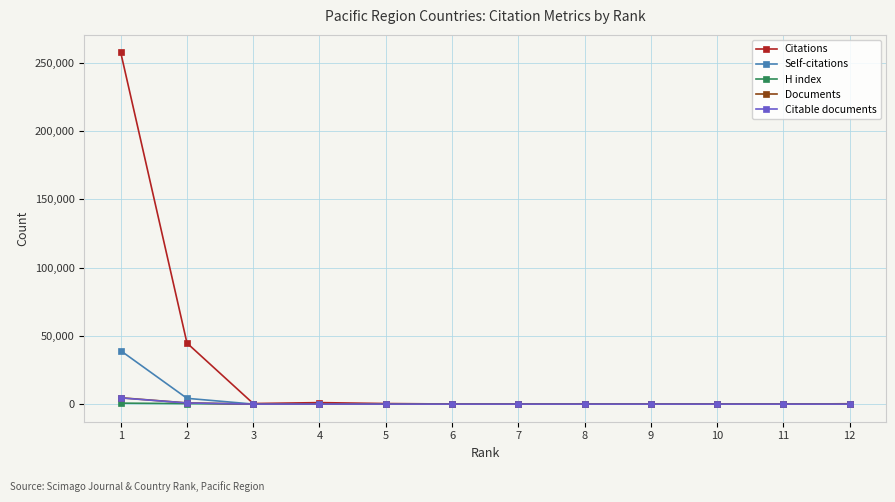

What is the maximum value shown in the chart?

257604